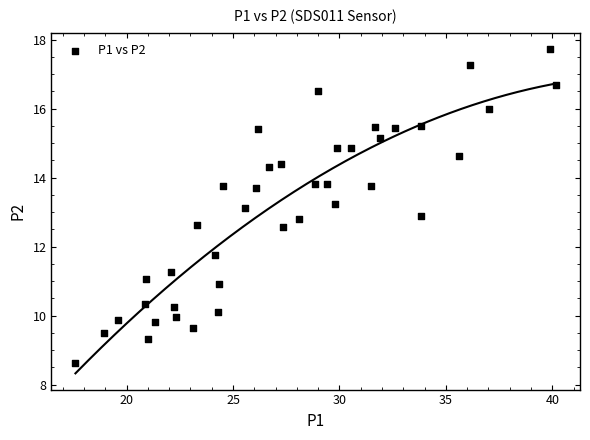

What is the range of Y values (max minus min)?

9.1